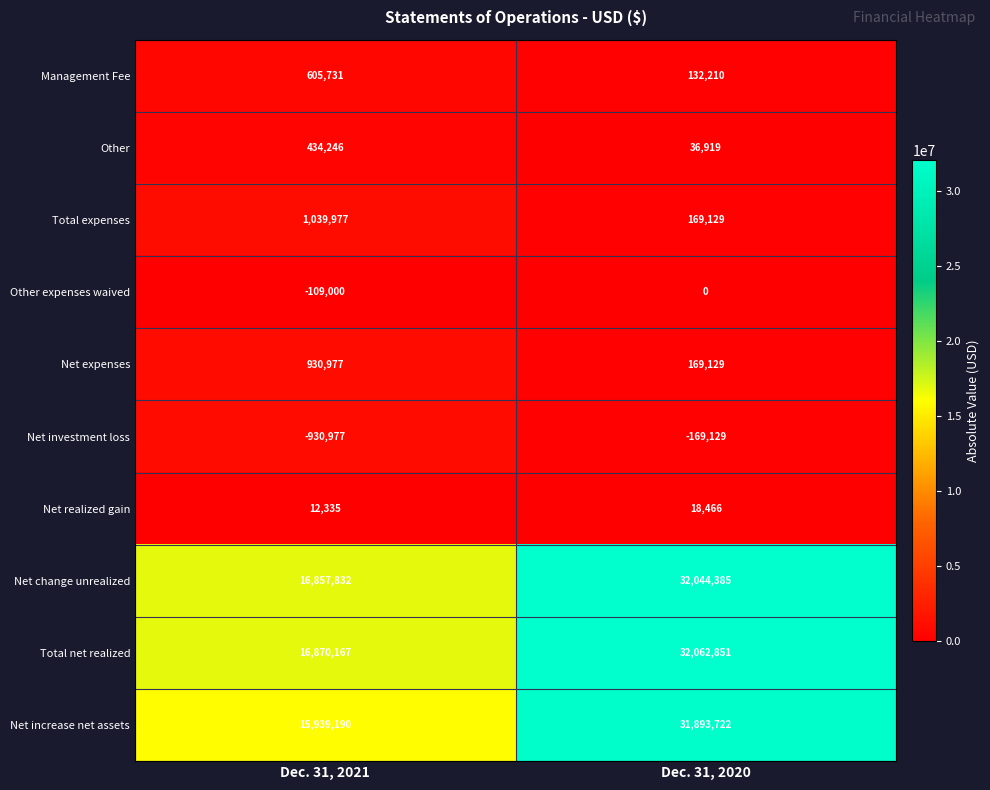

Reading left to right, extract all data points from this chart.

Management Fee: Dec. 31, 2021=605731	Dec. 31, 2020=132210
Other: Dec. 31, 2021=434246	Dec. 31, 2020=36919
Total expenses: Dec. 31, 2021=1039977	Dec. 31, 2020=169129
Other expenses waived: Dec. 31, 2021=-109000	Dec. 31, 2020=0
Net expenses: Dec. 31, 2021=930977	Dec. 31, 2020=169129
Net investment loss: Dec. 31, 2021=-930977	Dec. 31, 2020=-169129
Net realized gain: Dec. 31, 2021=12335	Dec. 31, 2020=18466
Net change unrealized: Dec. 31, 2021=16857832	Dec. 31, 2020=32044385
Total net realized: Dec. 31, 2021=16870167	Dec. 31, 2020=32062851
Net increase net assets: Dec. 31, 2021=15939190	Dec. 31, 2020=31893722